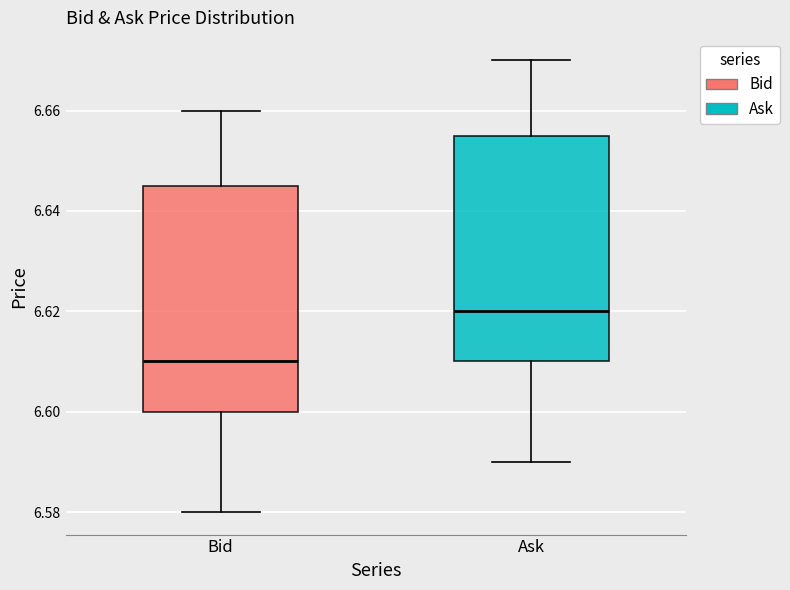

Which box's median line is the highest?

Ask